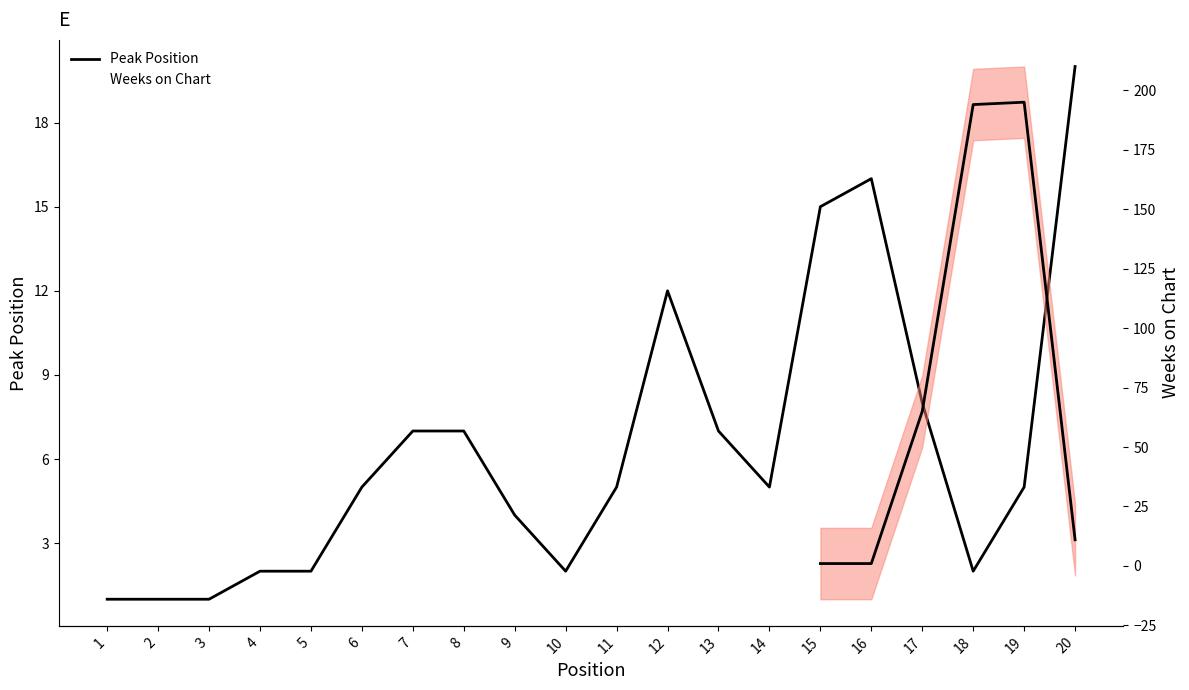

Which series has the widest spread of values?

Weeks on Chart